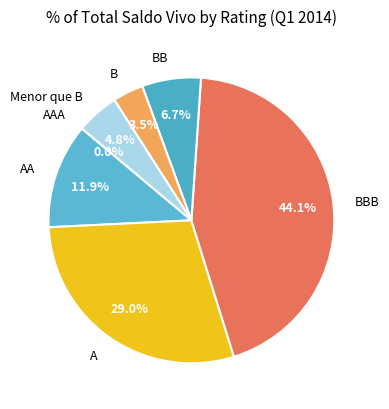

Which slice is the largest?

BBB